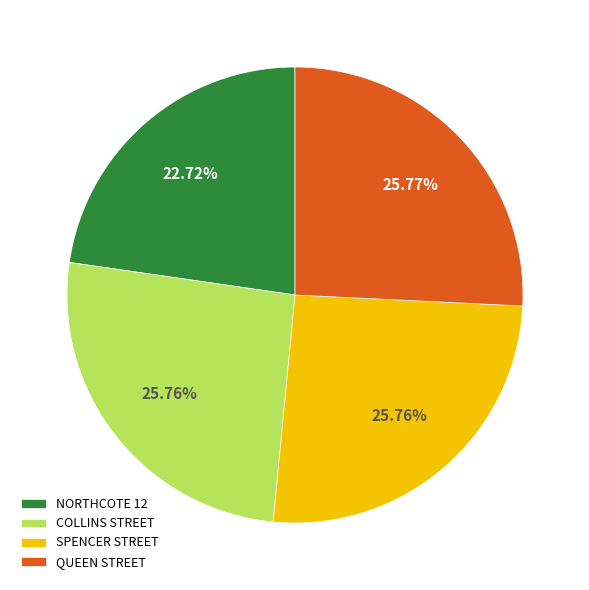

What is the ratio of the value at QUEEN STREET to the value at NORTHCOTE 12?

1.1